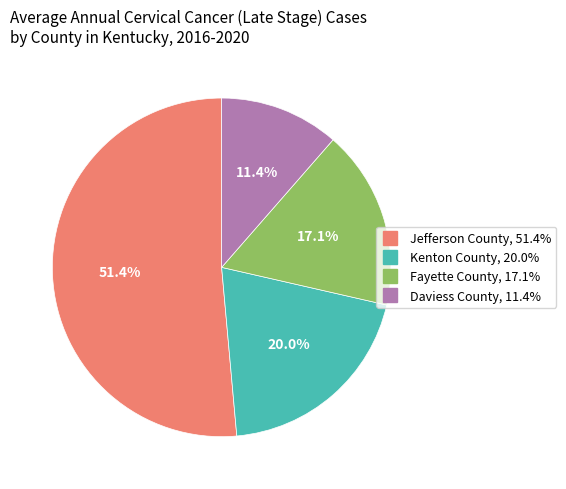

Does any single category account for the majority?

Yes